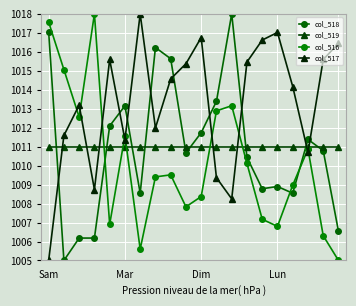

What is the highest value of the col_519 series?

1011.0